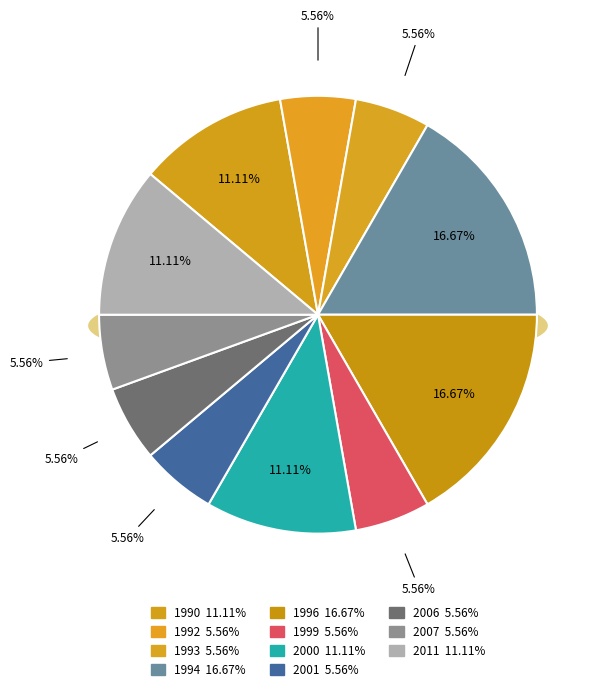

To the nearest percent, what portion does 2006 represent?

6%